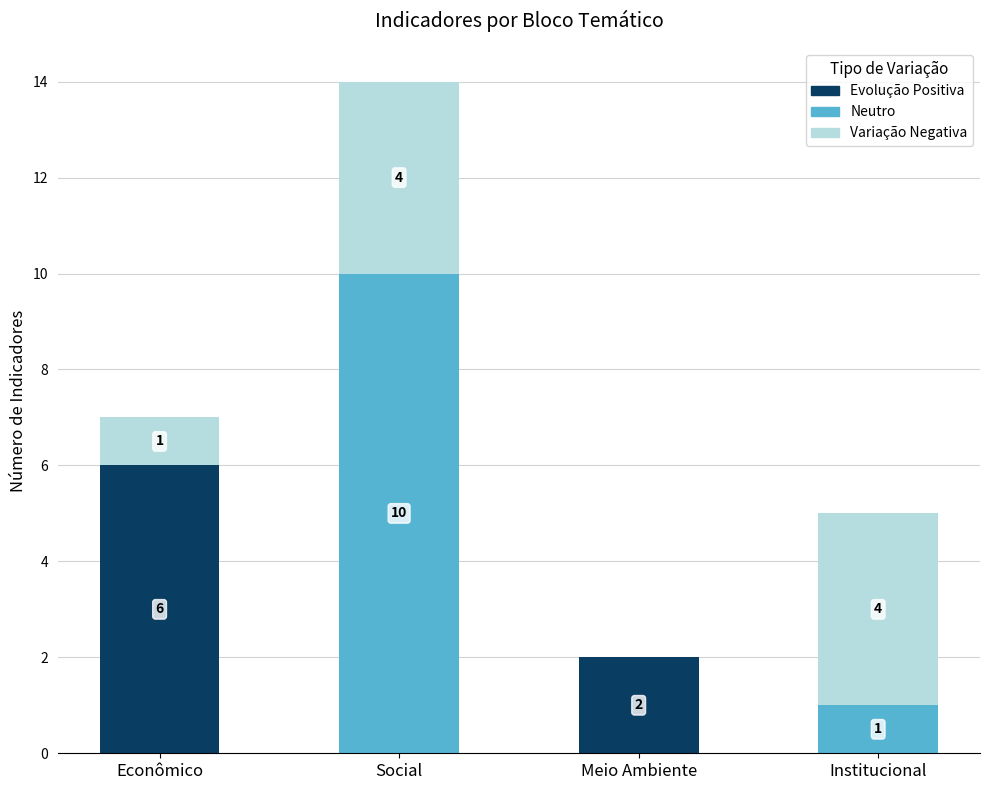

Reading left to right, what are the values for Neutro?

Econômico=0	Social=10	Meio Ambiente=0	Institucional=1